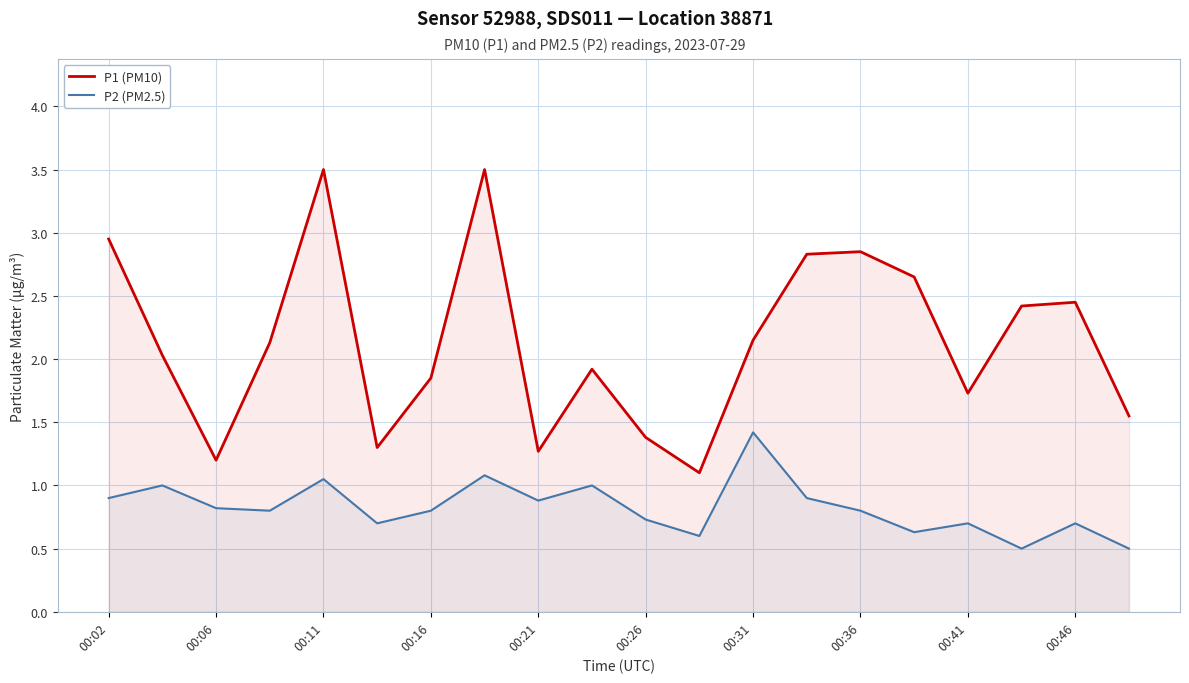

How many distinct data groups are displayed?

2